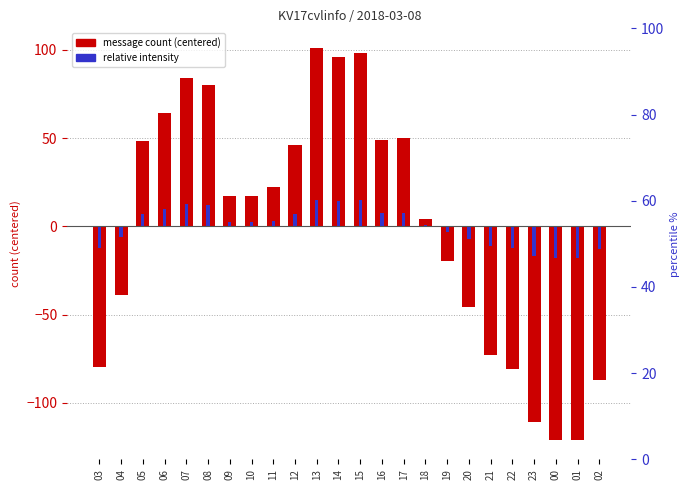

Rank the series by their maximum value, from highest to lowest.

message count (centered), relative intensity